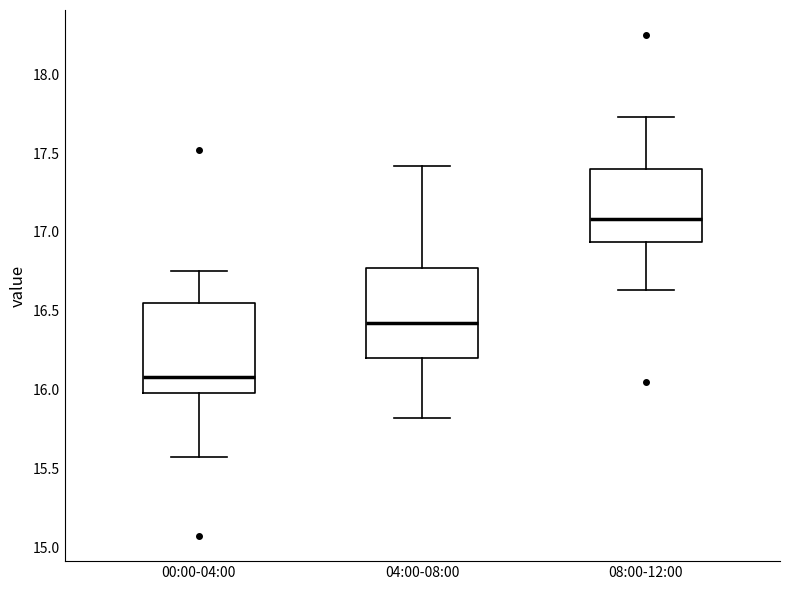

Where is the upper edge of the box for 08:00-12:00 on the y-axis? The values are not printed on the chart, so give them approximately, as read against the axis.

17.40